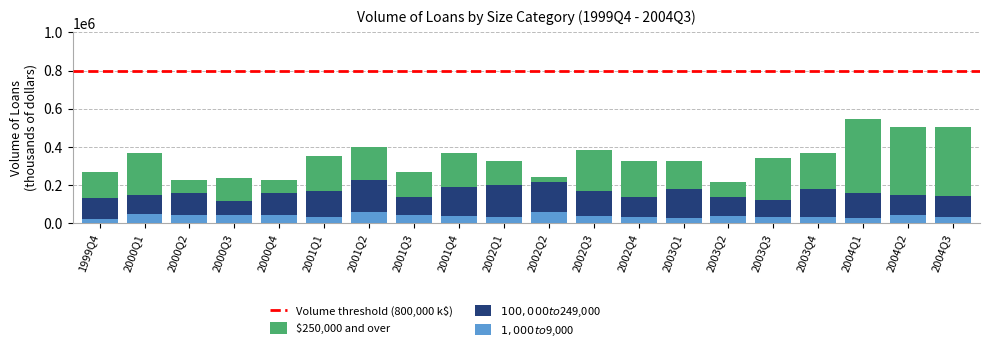

What position from the right is 2002Q3?

9